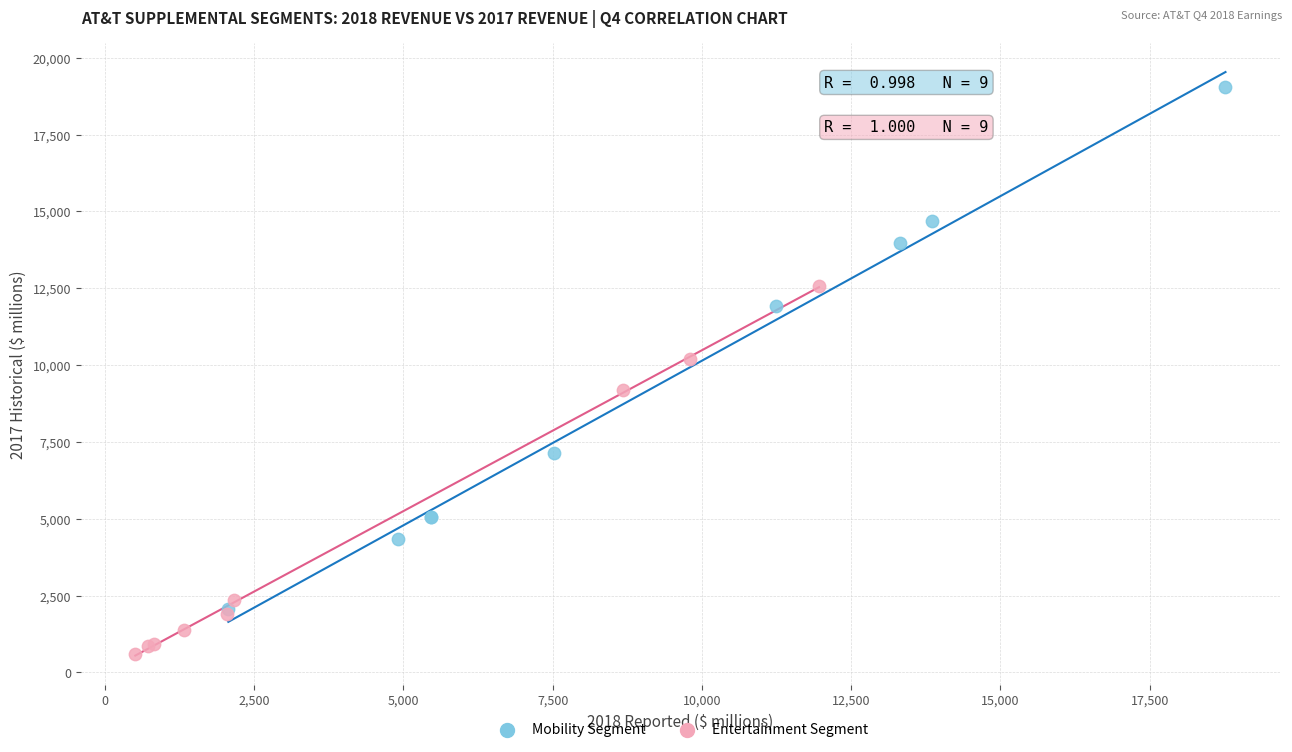

Which series has the widest spread of Y values?

Mobility Segment